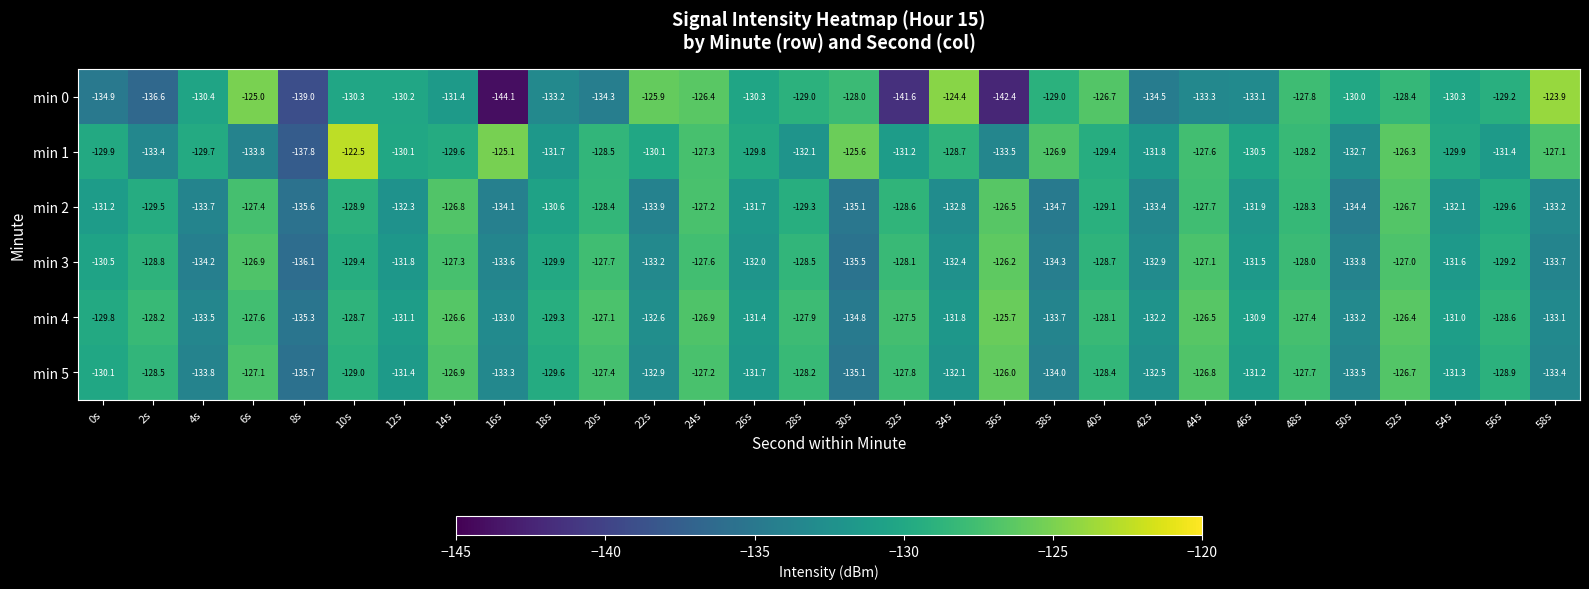

What is the spread (max minus min) of values at 2s?

8.4